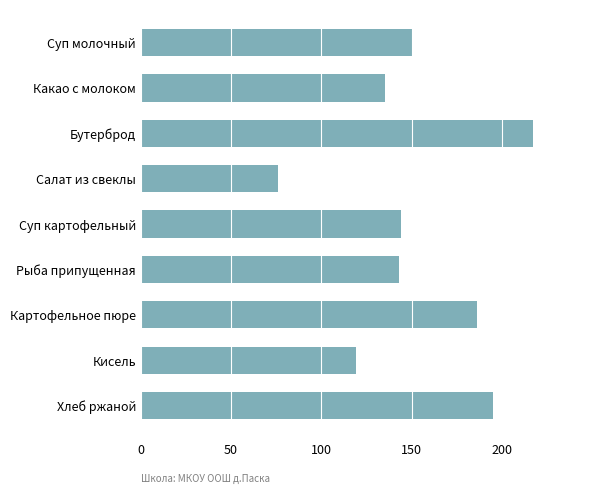

Reading top to bottom, list all the values displayed in this chart.

Суп молочный=151.0	Какао с молоком=135.0	Бутерброд=217.2	Салат из свеклы=76.0	Суп картофельный=144.0	Рыба припущенная=143.0	Картофельное пюре=186.0	Кисель=119.0	Хлеб ржаной=195.3